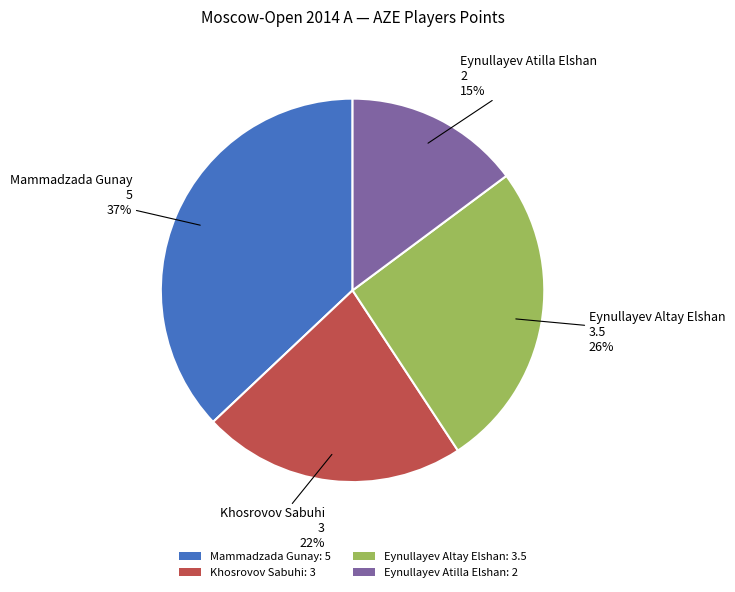

Count the number of slices in the pie.

4